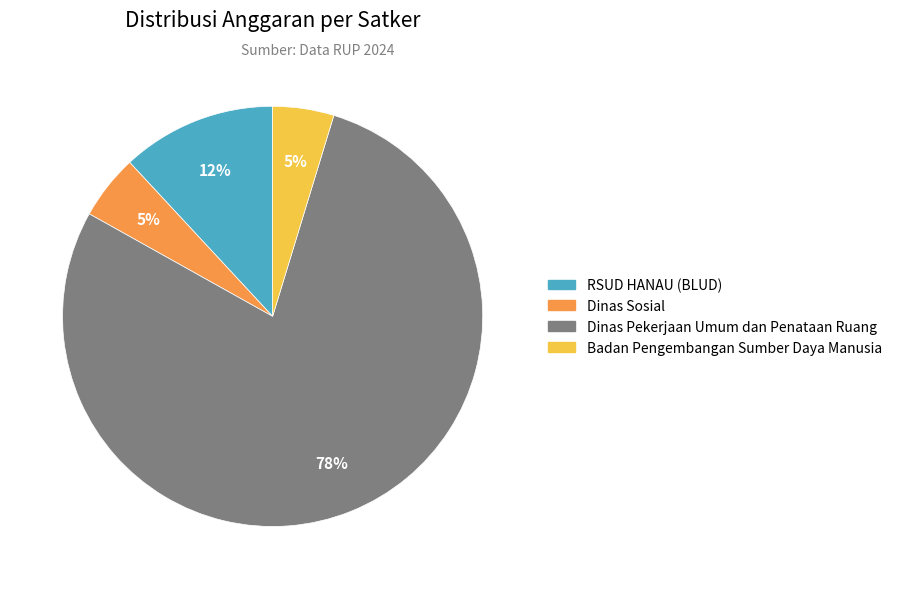

Which slice is the largest?

Dinas Pekerjaan Umum dan Penataan Ruang